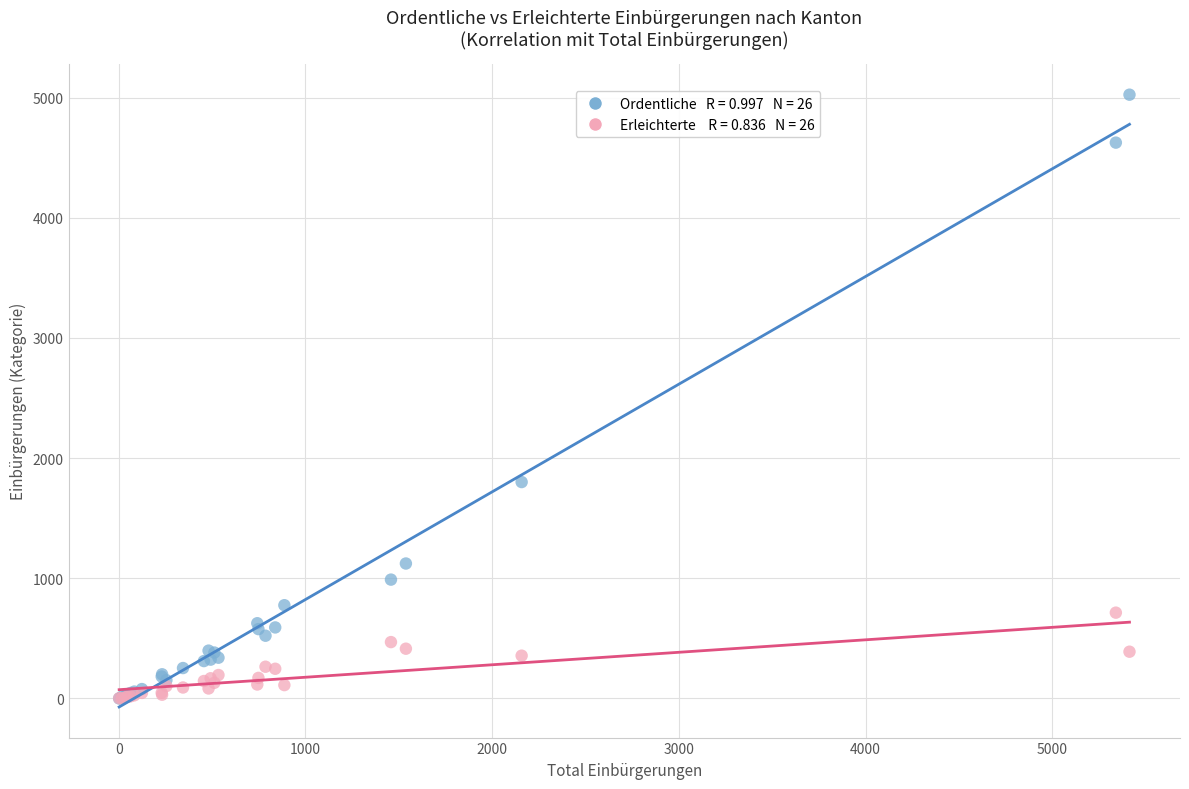

Across all series, what Y value is closest to 2512?

1801